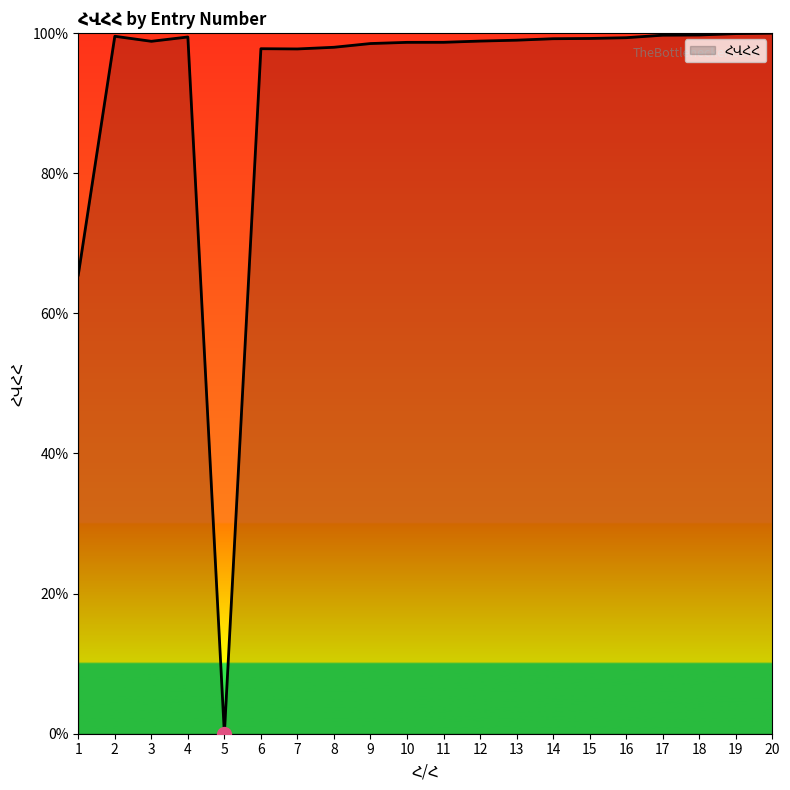

What is the greatest value displayed?

100.0